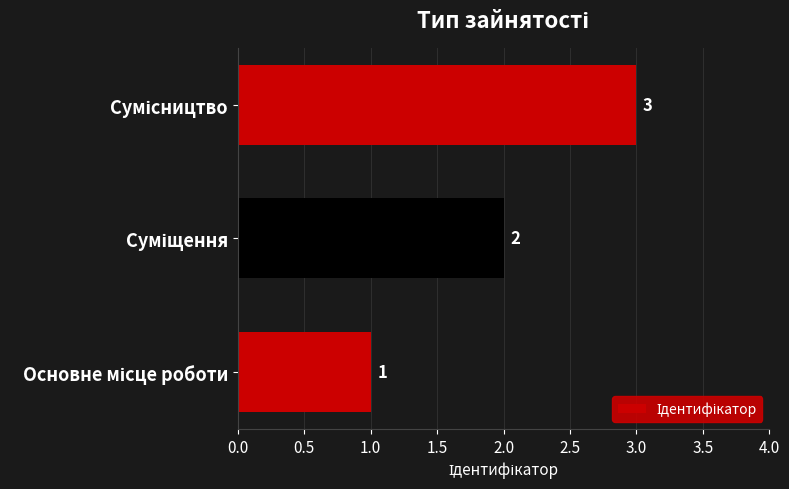

What is the greatest value displayed?

3